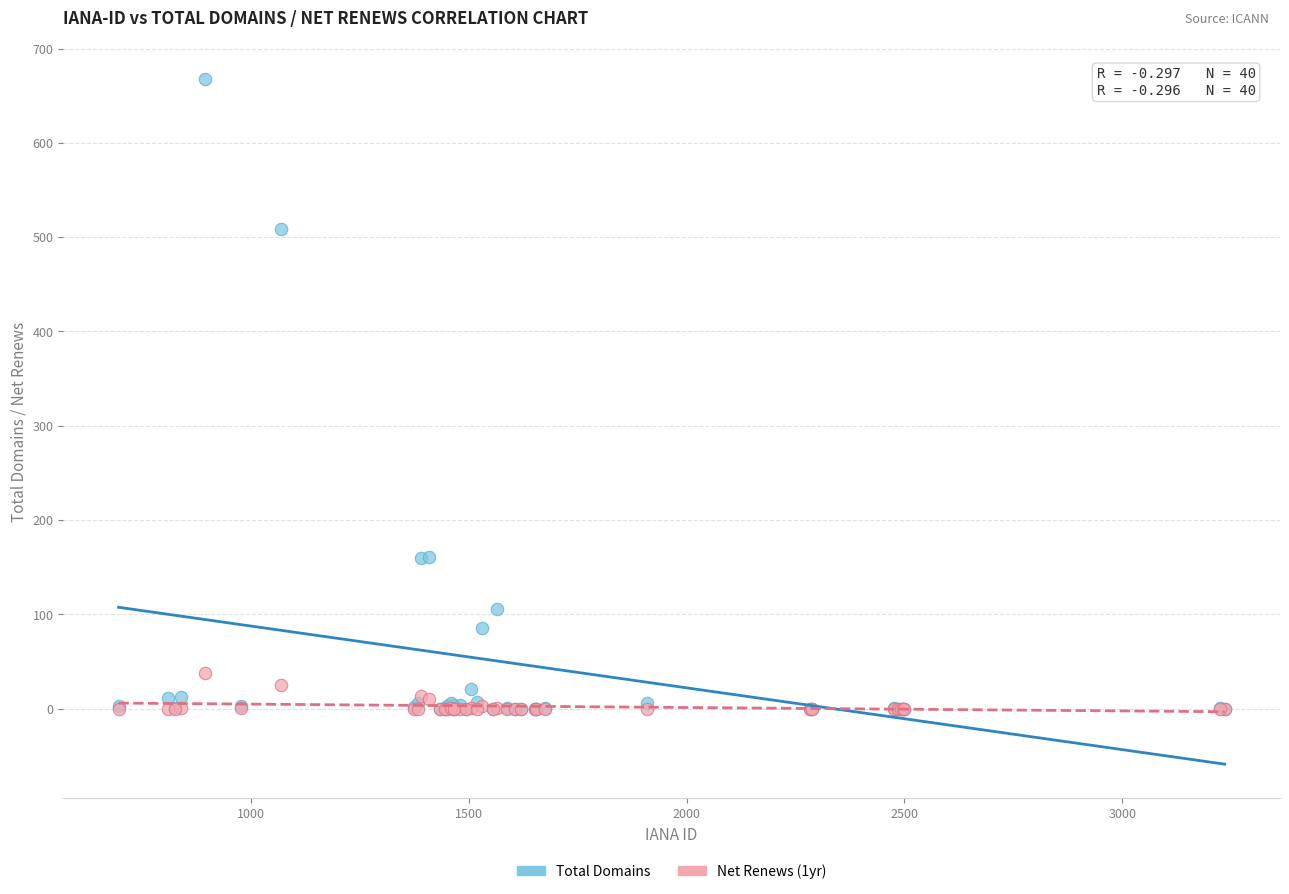

Which series has the largest Y range (max minus min)?

Total Domains